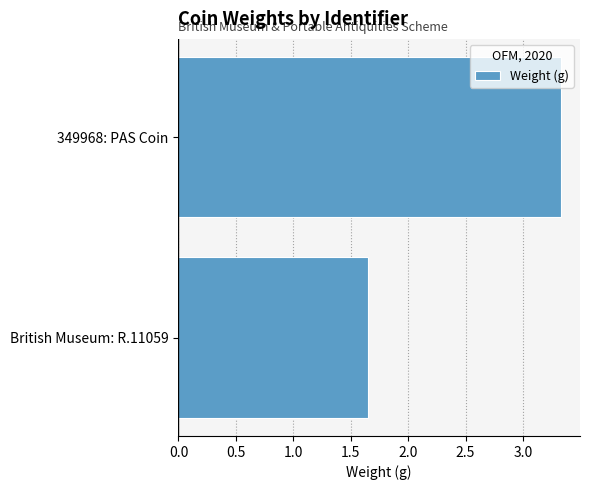

Rank the categories by value from lowest to highest.

British Museum: R.11059, 349968: PAS Coin